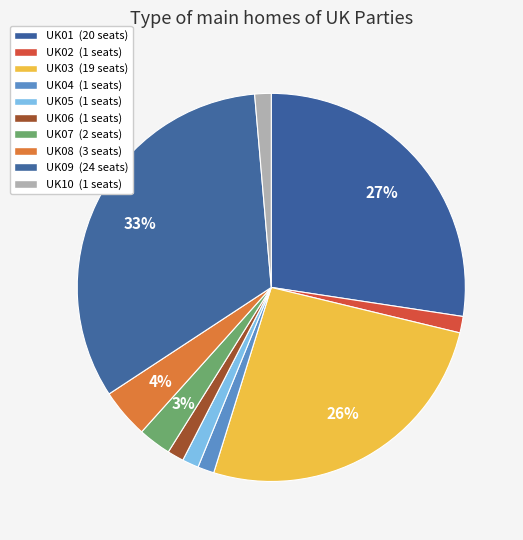

Count the number of slices in the pie.

10